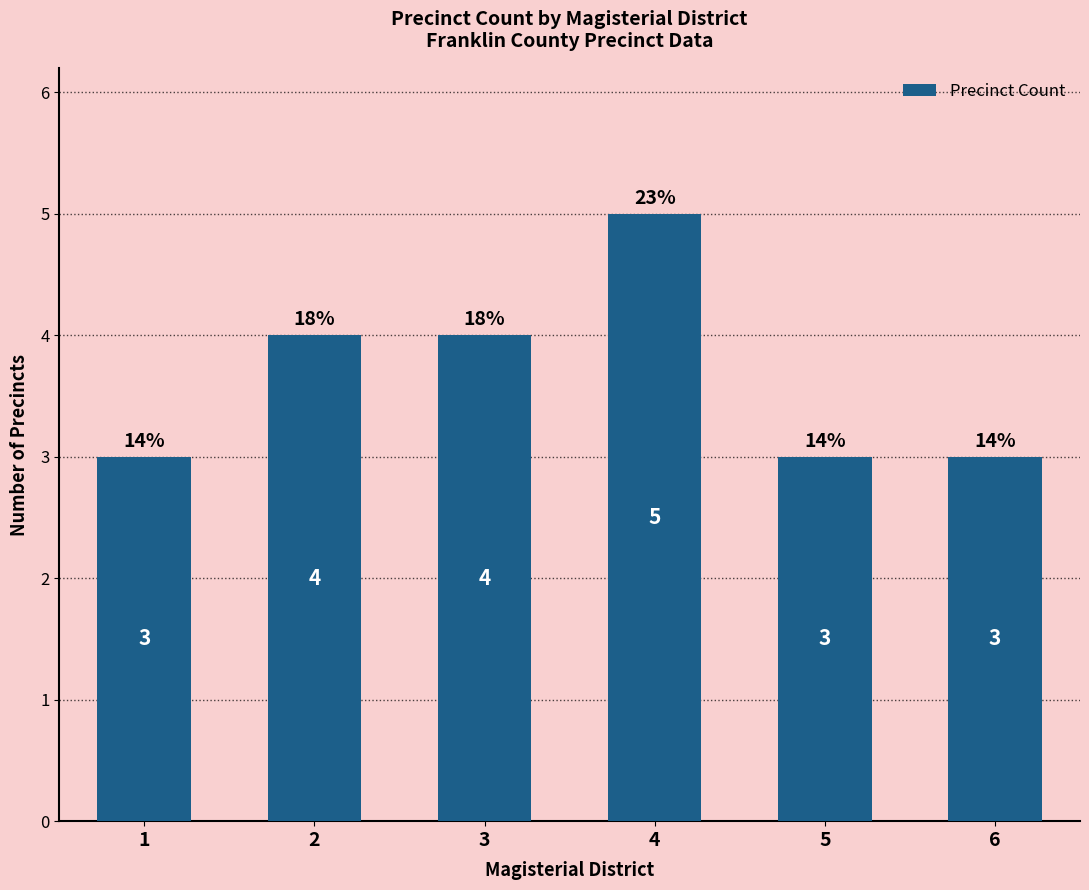

How many values are between 3 and 4?

5